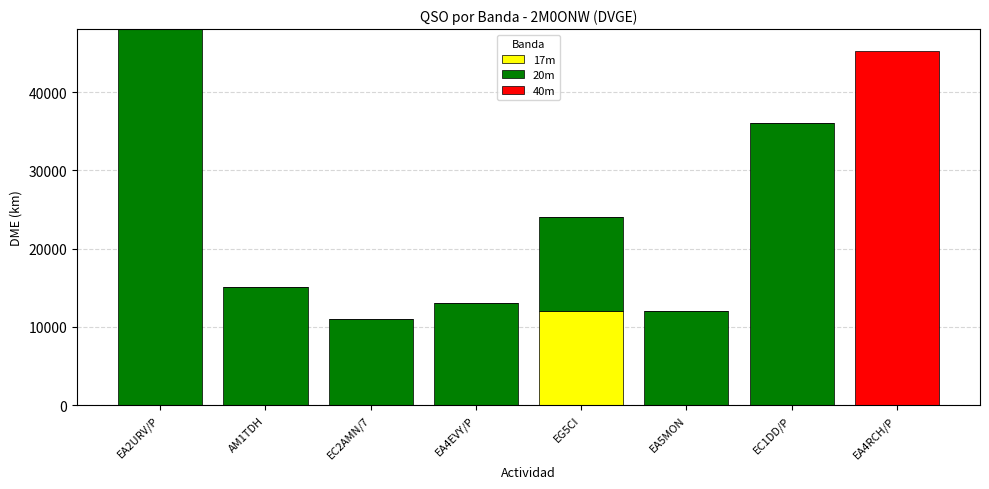

Which category has the highest value in the 17m series?

EG5CI